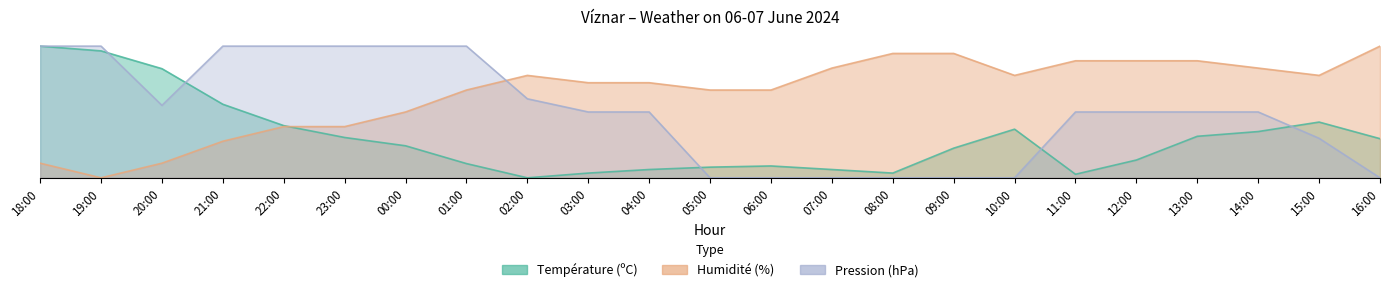

At 06:00, list the series in order from smallest to largest.

Pression (hPa), Température (ºC), Humidité (%)